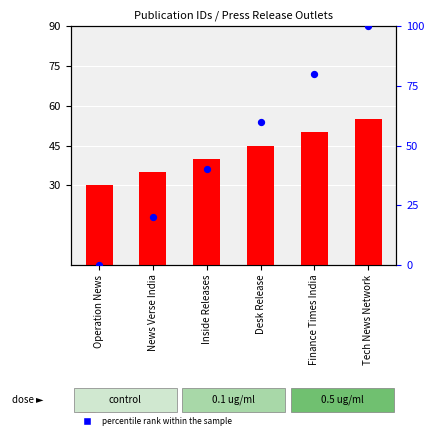

At which category is the sum across all series the highest?

Tech News Network